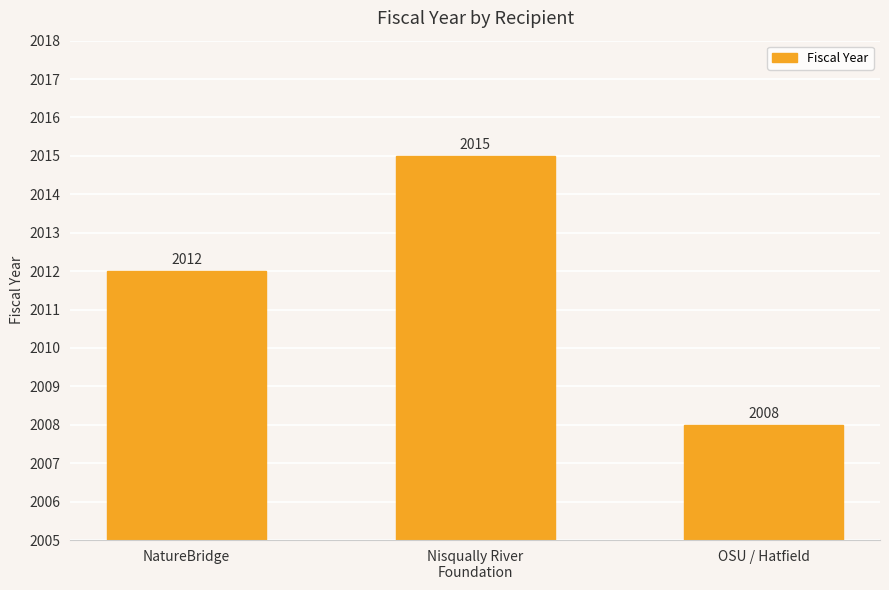

What is the maximum value shown in the chart?

2015